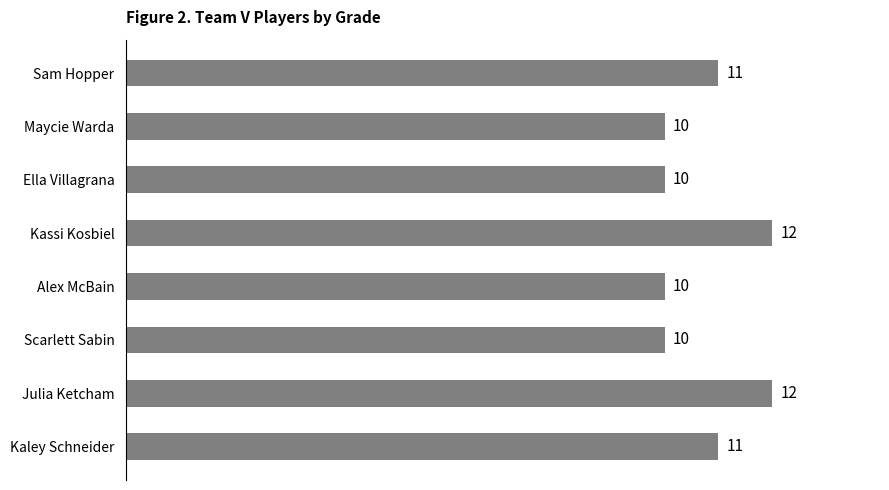

What is the greatest value displayed?

12